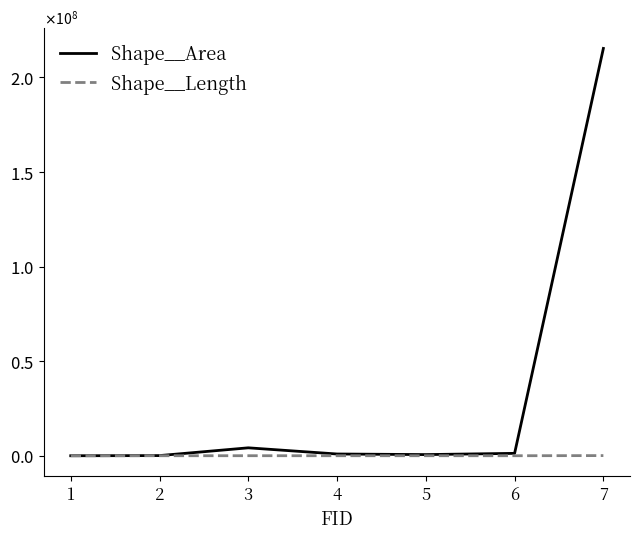

How many interior local peaks does the Shape__Area series have?

1